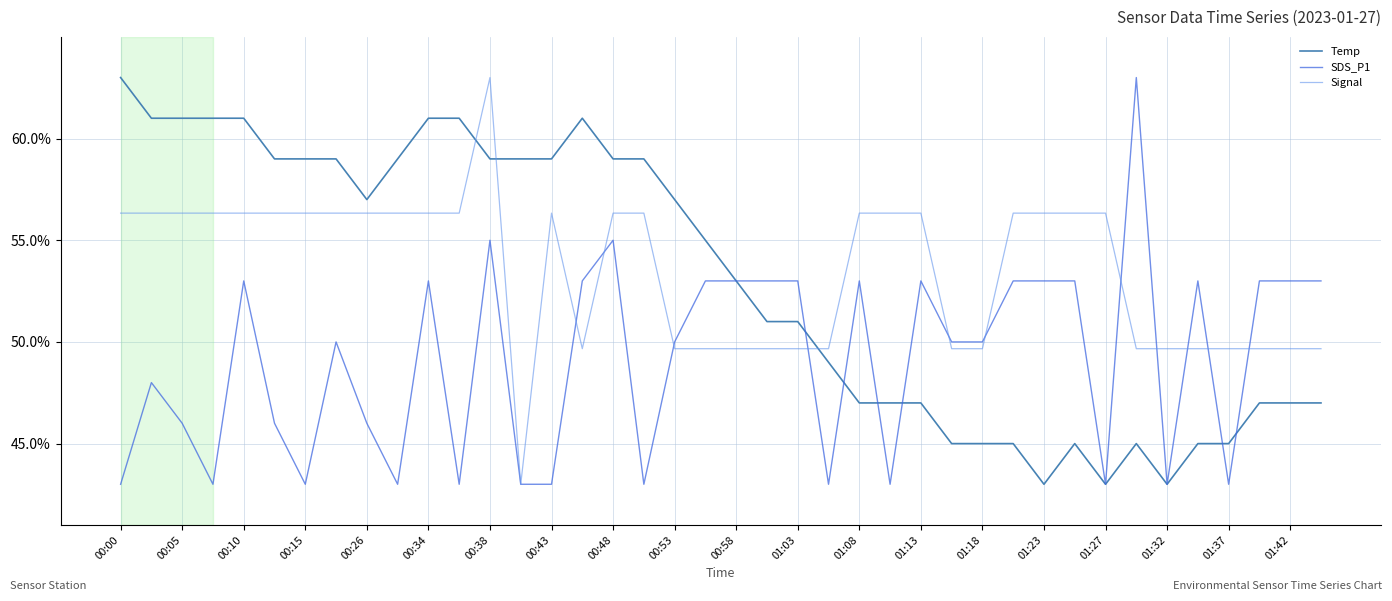

Reading right to left, what are all the values shown in this chart?

Temp: 47.0	47.0	47.0	45.0	45.0	43.0	45.0	43.0	45.0	43.0	45.0	45.0	45.0	47.0	47.0	47.0	49.0	51.0	51.0	53.0	55.0	57.0	59.0	59.0	61.0	59.0	59.0	59.0	61.0	61.0	59.0	57.0	59.0	59.0	59.0	61.0	61.0	61.0	61.0	63.0
SDS_P1: 53.0	53.0	53.0	43.0	53.0	43.0	63.0	43.0	53.0	53.0	53.0	50.0	50.0	53.0	43.0	53.0	43.0	53.0	53.0	53.0	53.0	50.0	43.0	55.0	53.0	43.0	43.0	55.0	43.0	53.0	43.0	46.0	50.0	43.0	46.0	53.0	43.0	46.0	48.0	43.0
Signal: 49.7	49.7	49.7	49.7	49.7	49.7	49.7	56.3	56.3	56.3	56.3	49.7	49.7	56.3	56.3	56.3	49.7	49.7	49.7	49.7	49.7	49.7	56.3	56.3	49.7	56.3	43.0	63.0	56.3	56.3	56.3	56.3	56.3	56.3	56.3	56.3	56.3	56.3	56.3	56.3